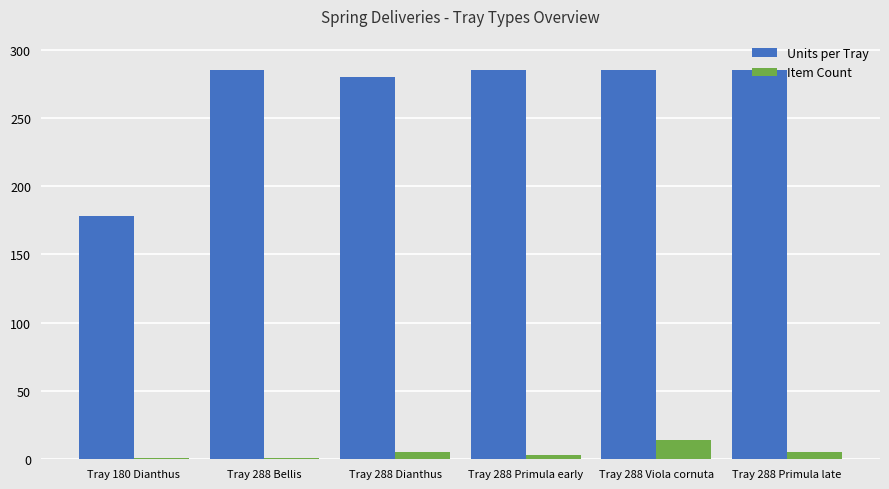

Rank the series by their maximum value, from lowest to highest.

Item Count, Units per Tray